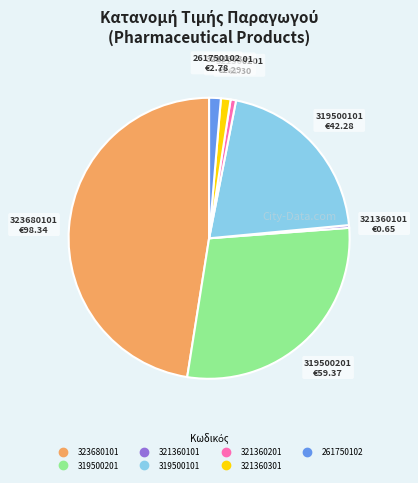

Approximately how many times larger is the value at 323680101 compared to 261750102?

35.4